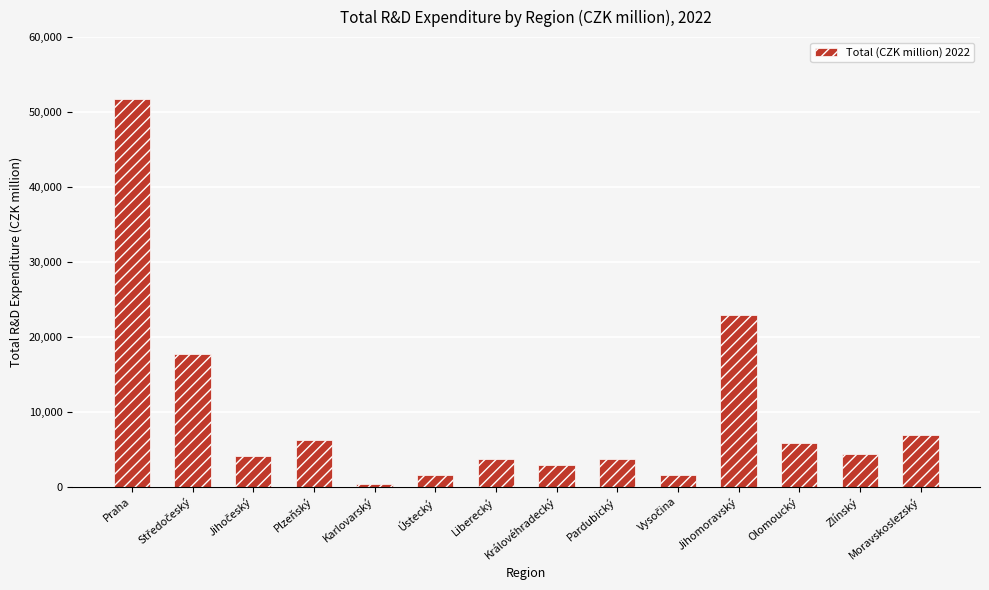

The value at Olomoucký is 5857.7. True or false?

True